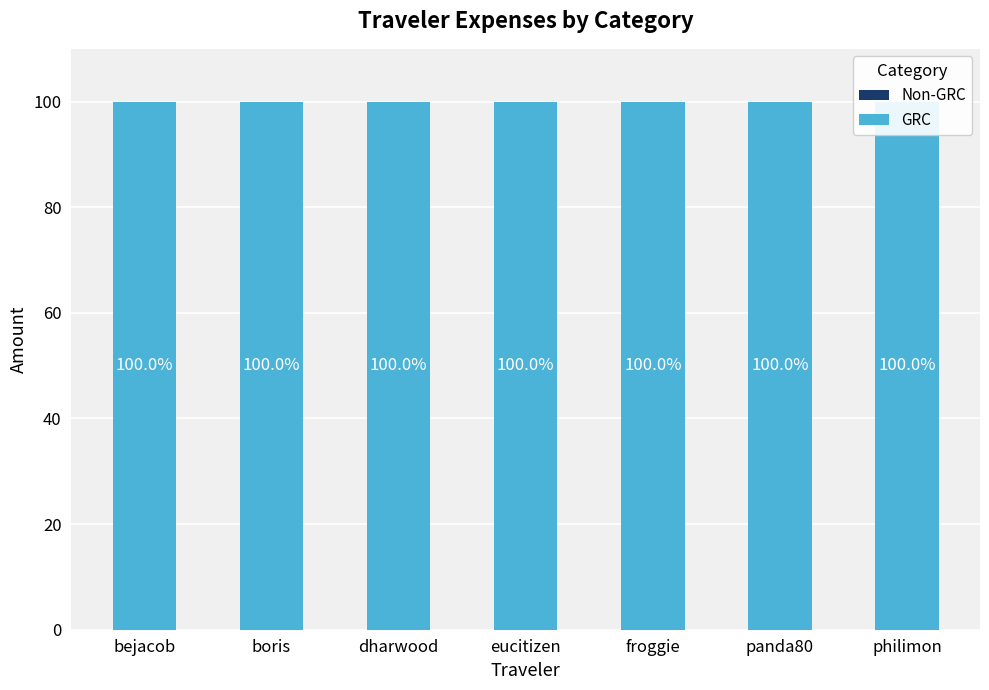

Between froggie and panda80, which is larger?

froggie